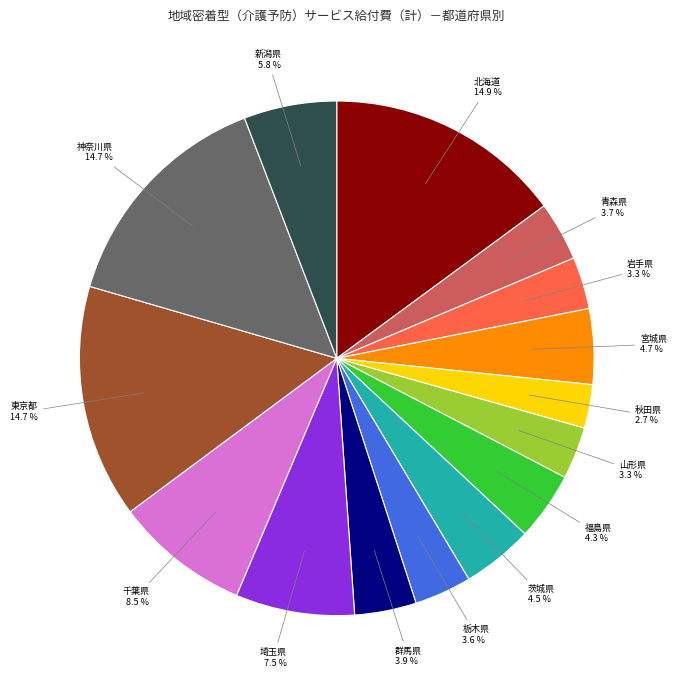

Does any single category account for the majority?

No